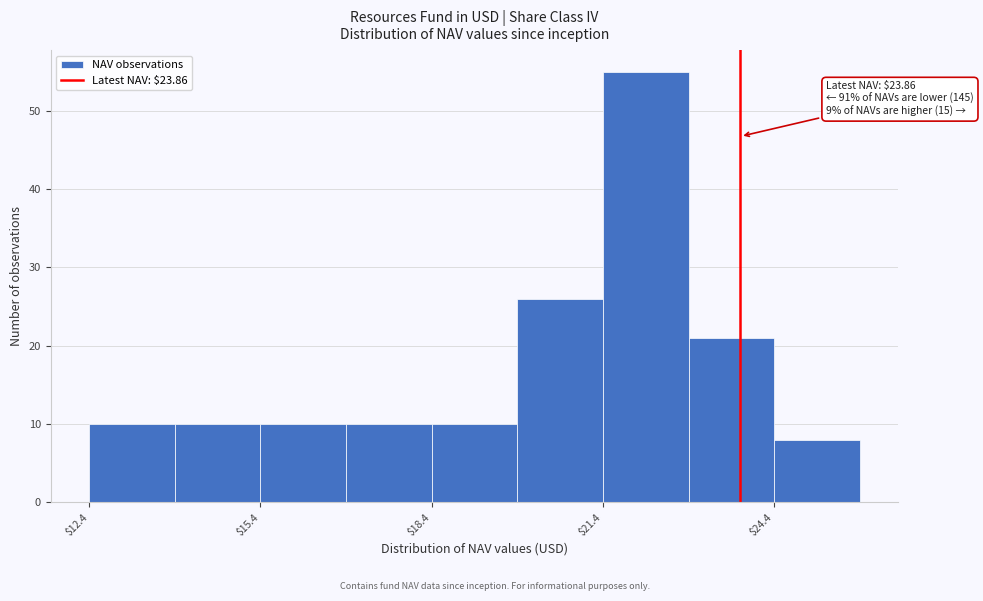

Around what value on the x-axis is the tallest bar? Give the approximate position of its centre, as read against the axis.

22.0